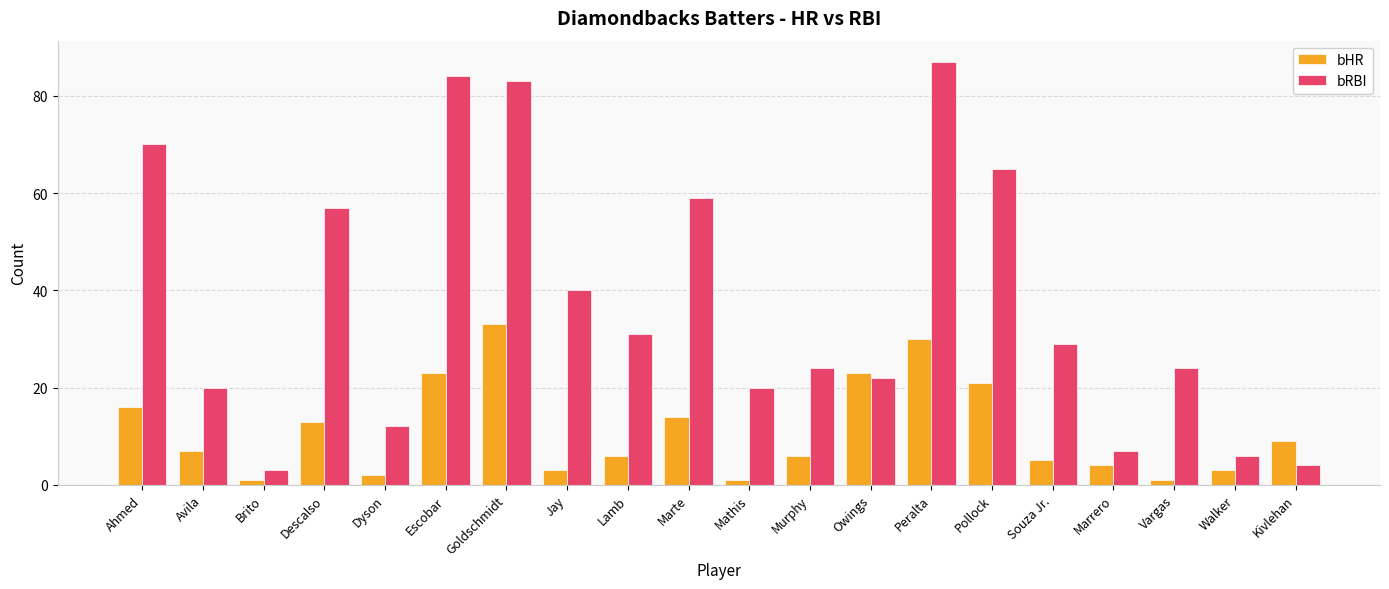

How many bars are there in each group?

2